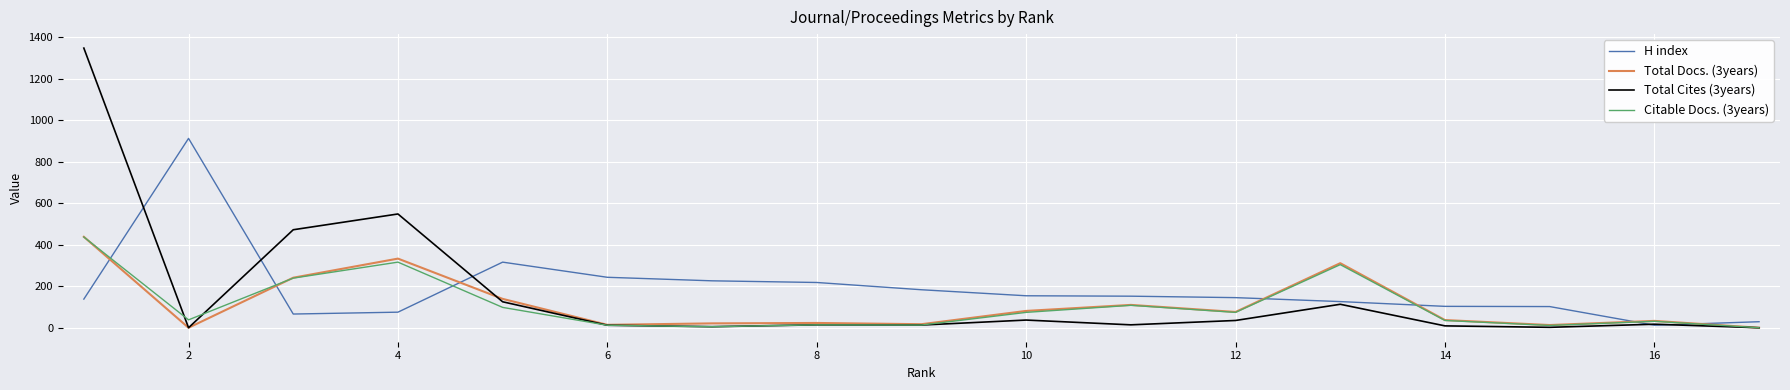

True or false: H index and Citable Docs. (3years) cross at least once.

True